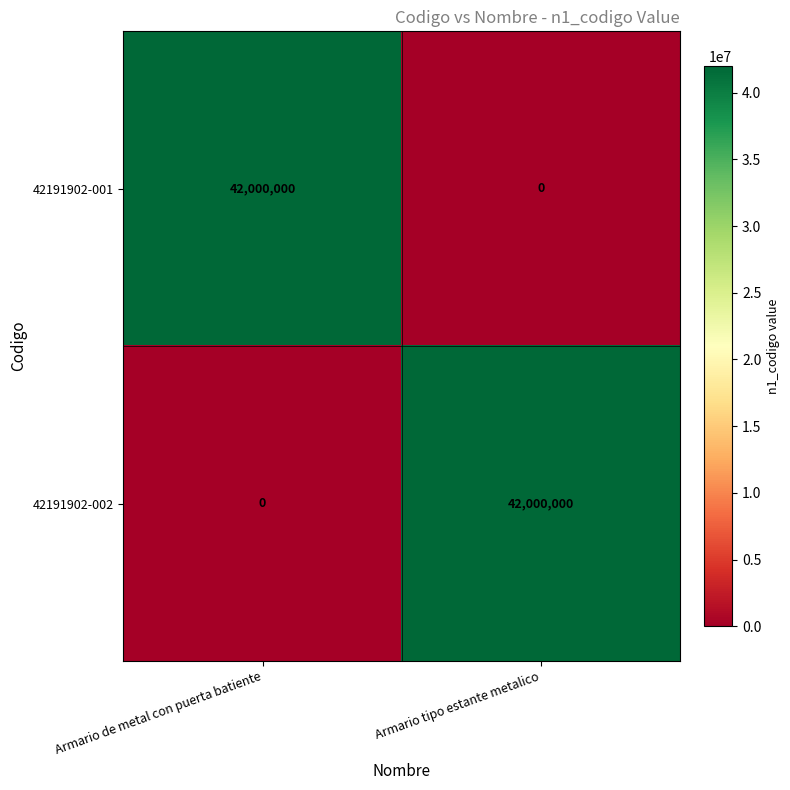

At Armario tipo estante metalico, list the series in order from largest to smallest.

42191902-002, 42191902-001